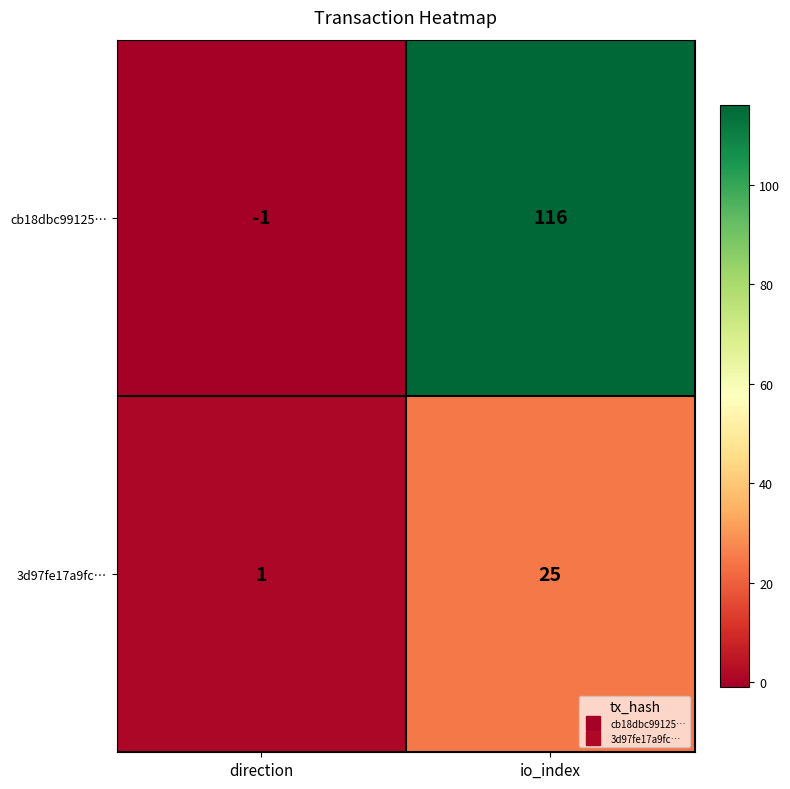

List the series in order of their overall mean, highest first.

cb18dbc99125…, 3d97fe17a9fc…